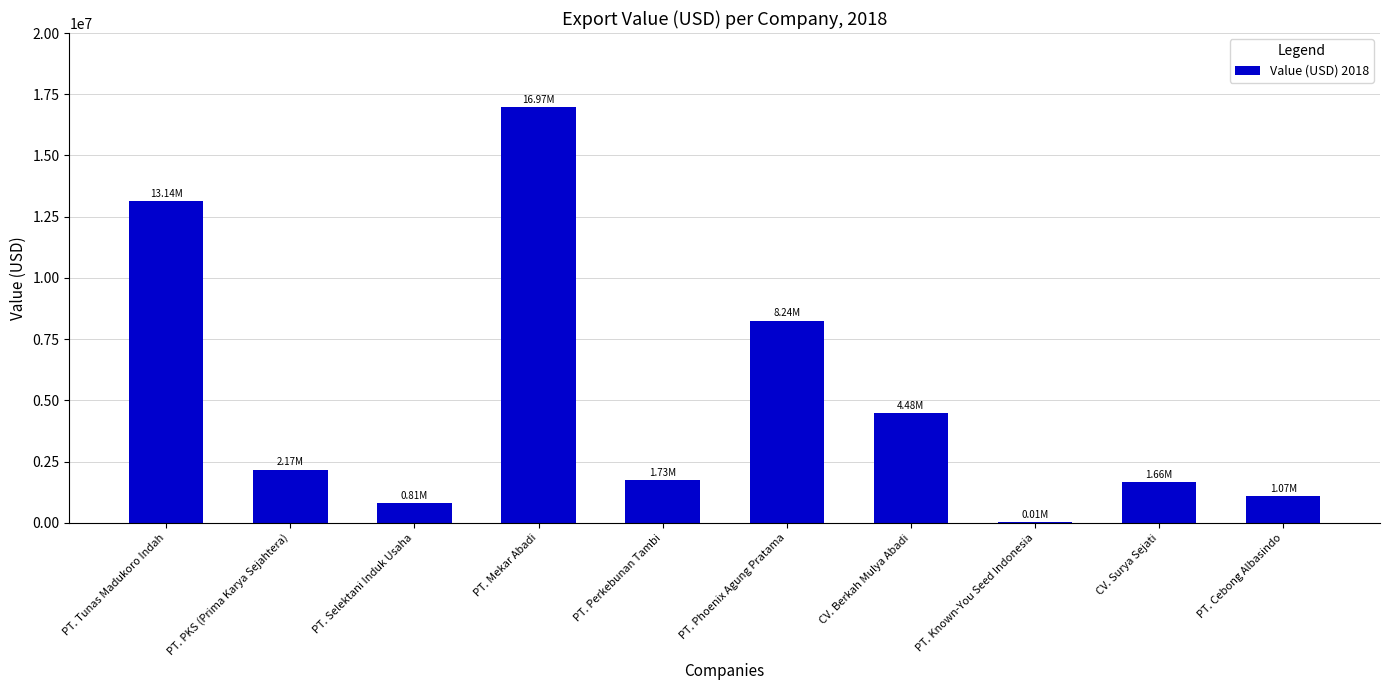

What is the ratio of the value at PT. PKS (Prima Karya Sejahtera) to the value at PT. Known-You Seed Indonesia?

151.4